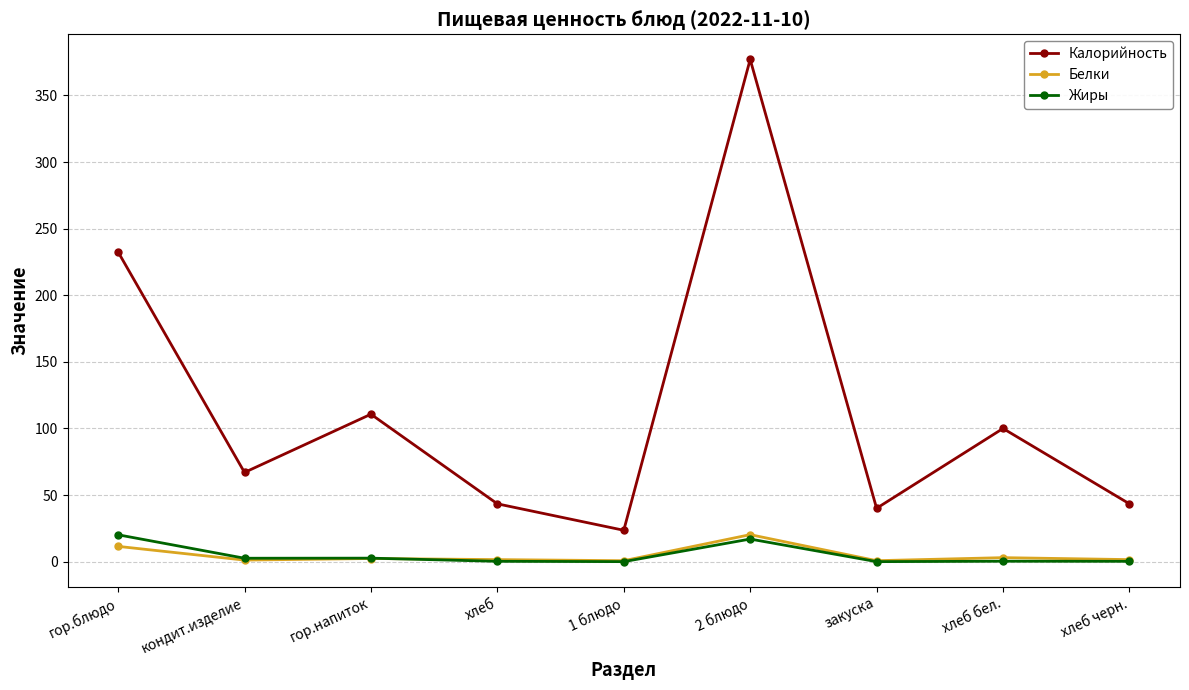

Does the chart have visible grid lines?

Yes